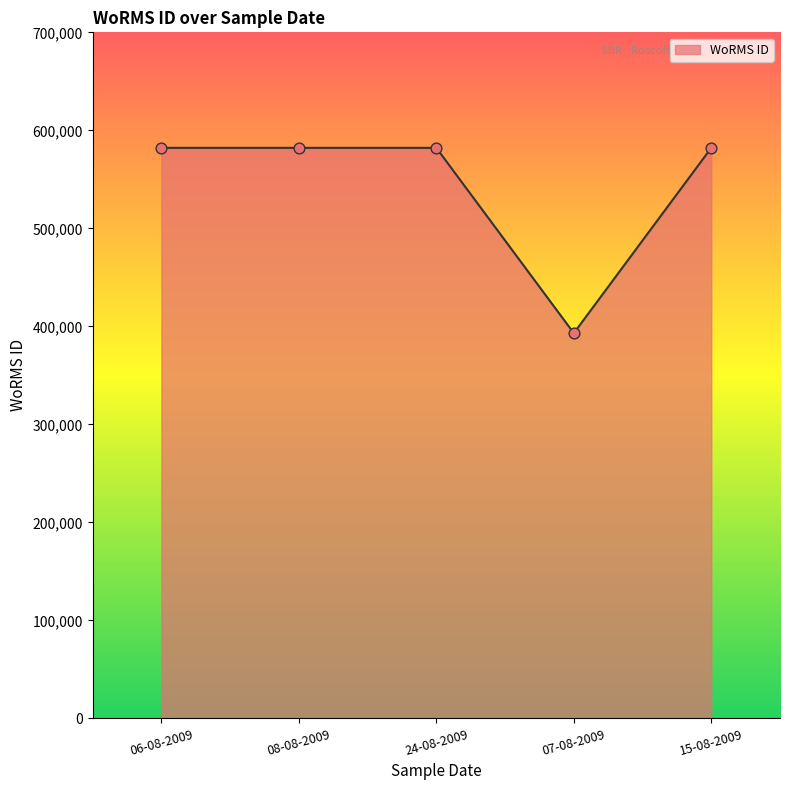

Approximately how many times larger is the value at 24-08-2009 compared to 15-08-2009?

1.0